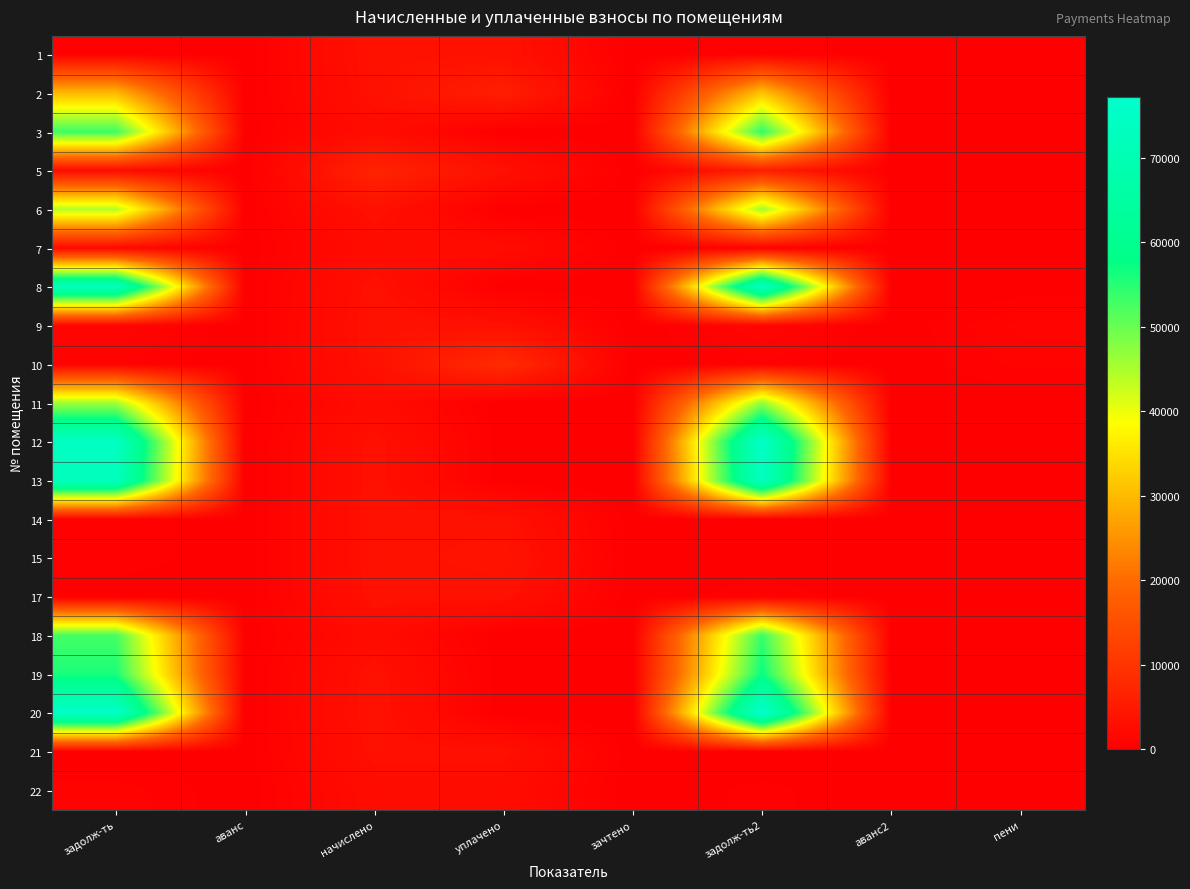

Reading left to right, transcribe all the data shown in this chart.

1: задолж-ть=582.5	аванс=0.0	начислено=3494.9	уплачено=3473.9	зачтено=0.0	задолж-ть2=563.9	аванс2=0.0	пени=0.0
2: задолж-ть=29889.8	аванс=0.0	начислено=3364.0	уплачено=5825.3	зачтено=0.0	задолж-ть2=31397.5	аванс2=0.0	пени=0.0
3: задолж-ть=53400.8	аванс=0.0	начислено=2447.9	уплачено=0.0	зачтено=0.0	задолж-ть2=54439.4	аванс2=0.0	пени=0.0
5: задолж-ть=2303.1	аванс=0.0	начислено=6805.0	уплачено=3248.7	зачтено=0.0	задолж-ть2=5721.4	аванс2=0.0	пени=0.0
6: задолж-ть=44390.5	аванс=0.0	начислено=3410.2	уплачено=0.0	зачтено=0.0	задолж-ть2=45950.4	аванс2=0.0	пени=0.0
7: задолж-ть=1685.2	аванс=0.0	начислено=2417.2	уплачено=2443.0	зачтено=0.0	задолж-ть2=416.9	аванс2=0.0	пени=0.0
8: задолж-ть=72376.6	аванс=0.0	начислено=3317.8	уплачено=0.0	зачтено=0.0	задолж-ть2=73784.4	аванс2=0.0	пени=0.0
9: задолж-ть=1162.3	аванс=0.0	начислено=3487.2	уплачено=3285.4	зачтено=0.0	задолж-ть2=1205.9	аванс2=0.0	пени=1019.6
10: задолж-ть=658.1	аванс=0.0	начислено=3394.8	уплачено=8255.0	зачтено=0.0	задолж-ть2=565.8	аванс2=0.0	пени=701.9
11: задолж-ть=45827.6	аванс=0.0	начислено=2417.2	уплачено=0.0	зачтено=0.0	задолж-ть2=46878.7	аванс2=0.0	пени=0.0
12: задолж-ть=74573.4	аванс=0.0	начислено=3317.8	уплачено=0.0	зачтено=0.0	задолж-ть2=75972.4	аванс2=0.0	пени=0.0
13: задолж-ть=72544.5	аванс=0.0	начислено=3325.6	уплачено=0.0	зачтено=0.0	задолж-ть2=73955.6	аванс2=0.0	пени=0.0
14: задолж-ть=564.5	аванс=0.0	начислено=3387.1	уплачено=3387.1	зачтено=0.0	задолж-ть2=0.0	аванс2=0.0	пени=0.0
15: задолж-ть=563.2	аванс=0.0	начислено=3379.4	уплачено=3904.5	зачтено=0.0	задолж-ть2=0.0	аванс2=0.0	пени=0.0
17: задолж-ть=2.3	аванс=0.0	начислено=3317.8	уплачено=3280.3	зачтено=0.0	задолж-ть2=553.0	аванс2=0.0	пени=2.3
18: задолж-ть=52729.0	аванс=0.0	начислено=2417.2	уплачено=0.0	зачтено=0.0	задолж-ть2=53754.6	аванс2=0.0	пени=0.0
19: задолж-ть=55960.3	аванс=0.0	начислено=3394.8	уплачено=0.0	зачтено=0.0	задолж-ть2=57400.7	аванс2=0.0	пени=0.0
20: задолж-ть=75735.2	аванс=0.0	начислено=3471.8	уплачено=0.0	зачтено=0.0	задолж-ть2=77208.3	аванс2=0.0	пени=0.0
21: задолж-ть=0.0	аванс=0.0	начислено=3271.7	уплачено=3271.7	зачтено=0.0	задолж-ть2=0.0	аванс2=0.0	пени=0.0
22: задолж-ть=818.6	аванс=0.0	начислено=2455.7	уплачено=2427.9	зачтено=0.0	задолж-ть2=409.3	аванс2=0.0	пени=0.0